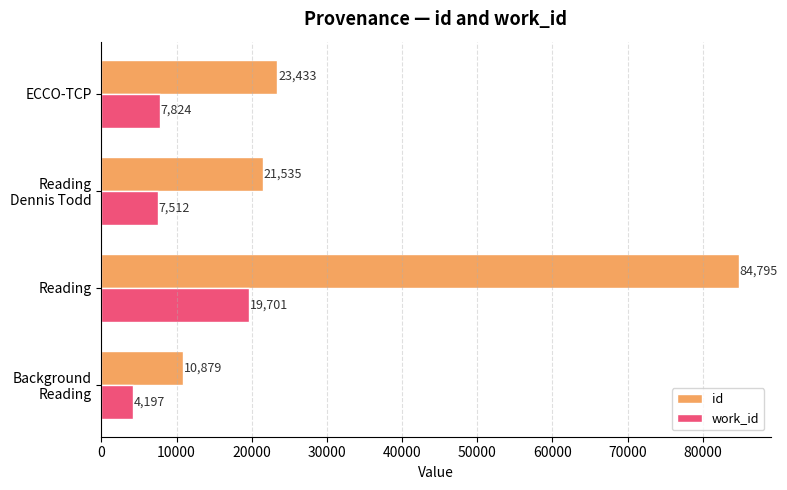

List the series in order of their peak value, highest first.

id, work_id